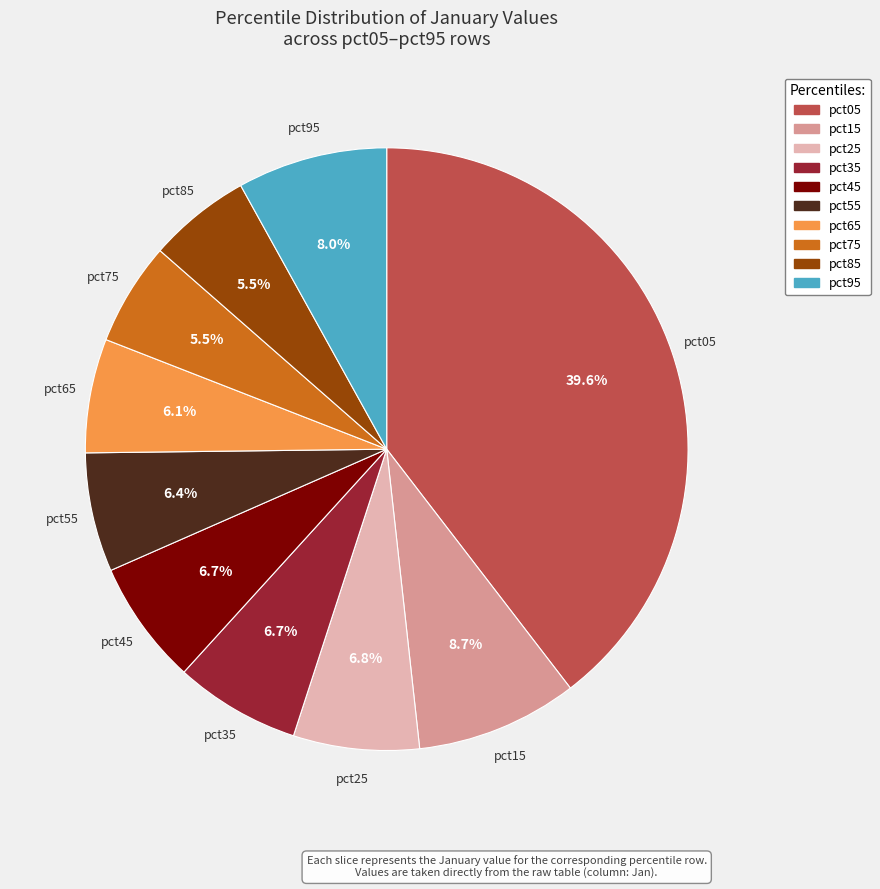

Between pct65 and pct25, which is larger?

pct25